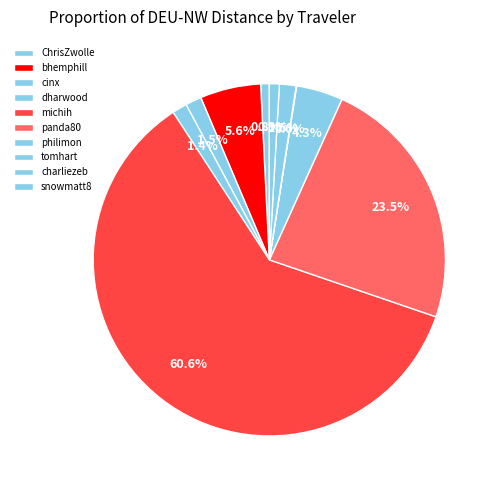

To the nearest percent, what is the combined percentage of michih and snowmatt8?

61%